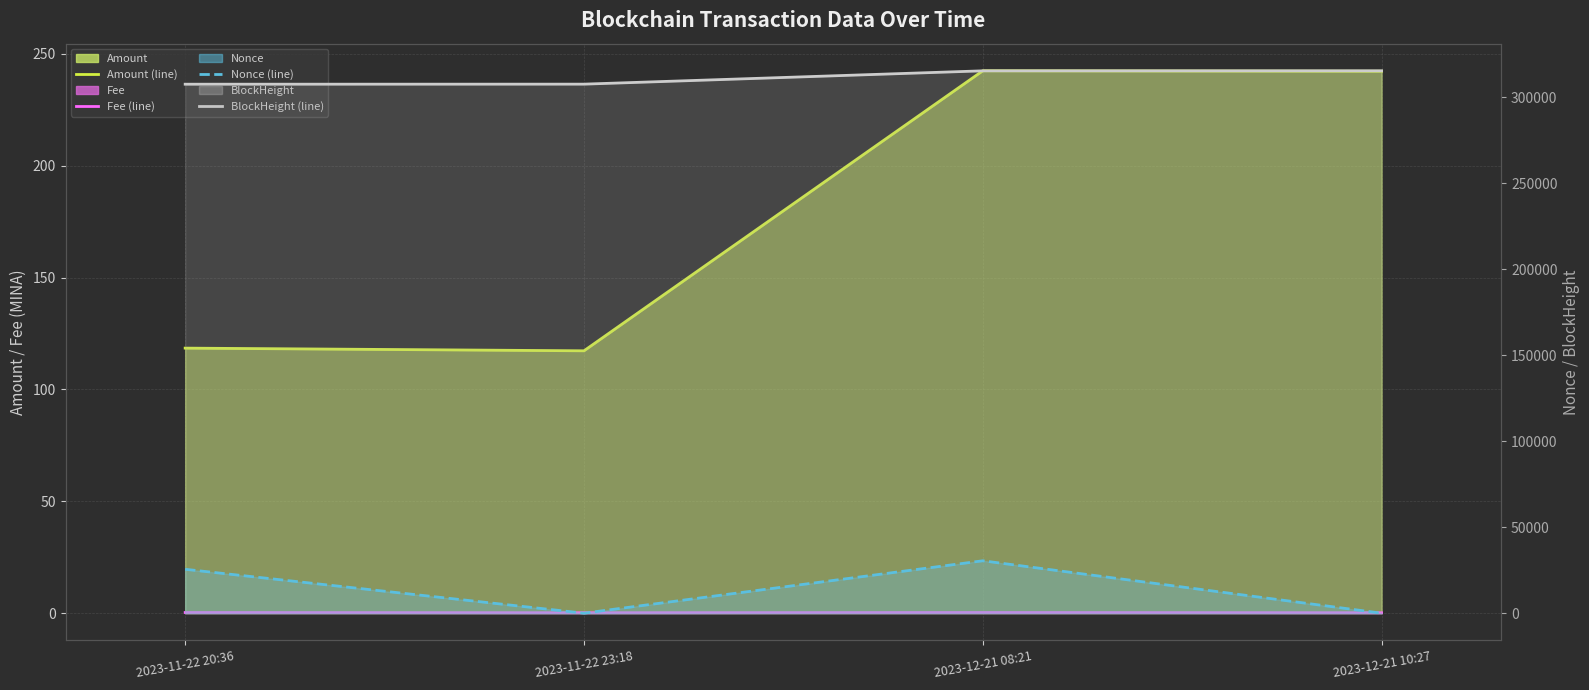

What is the total value across all series at 2023-11-22 20:36?

333387.8